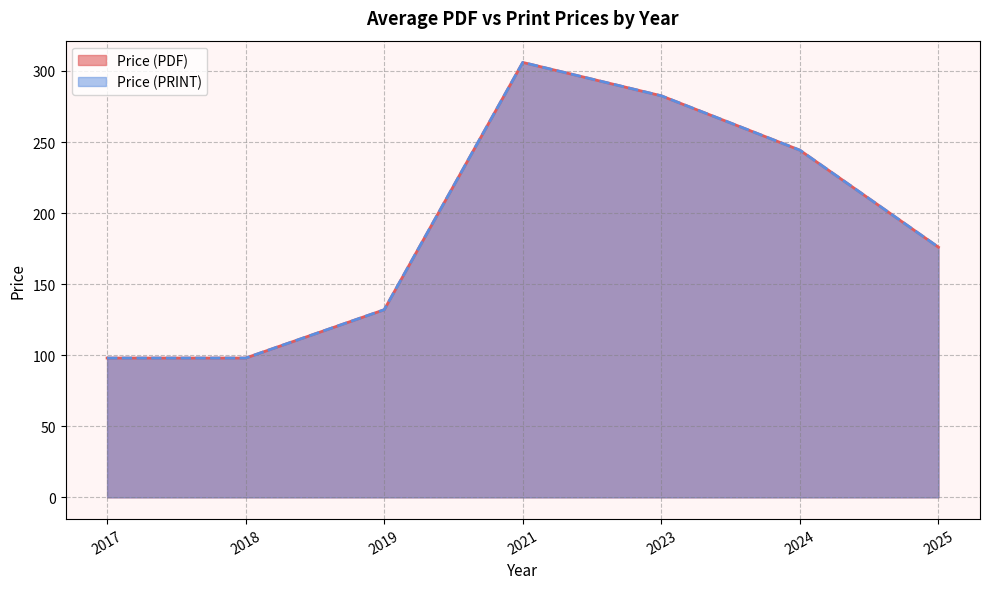

True or false: Price (PDF) and Price (PRINT) intersect in this chart.

False